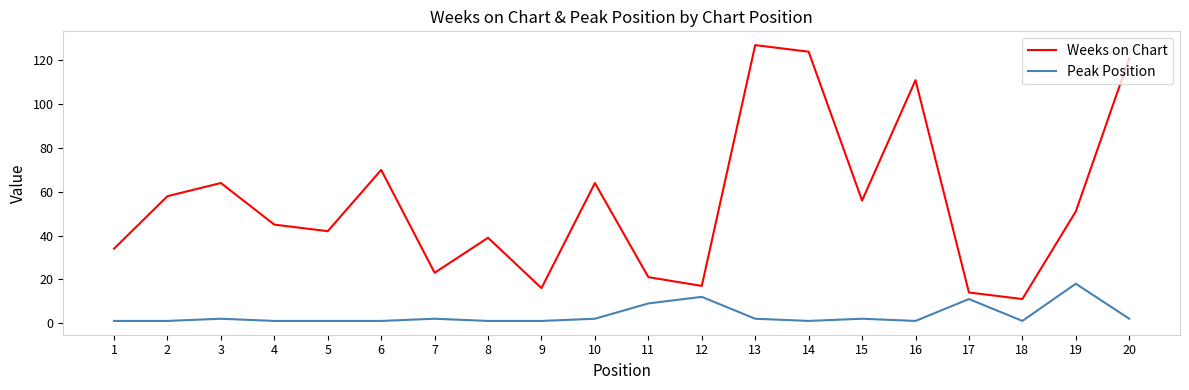

Which series changed the most between 6 and 16?

Weeks on Chart